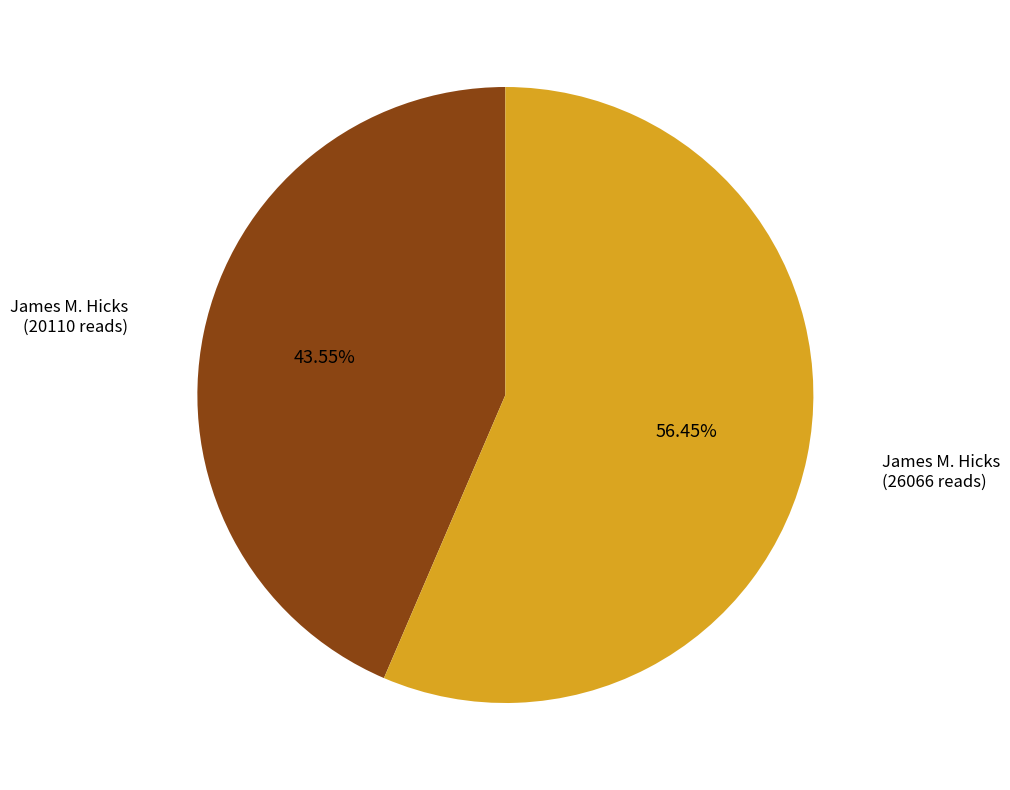

Count the number of slices in the pie.

2